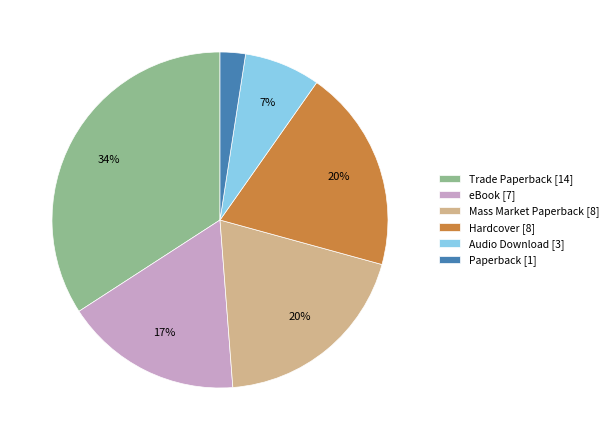

To the nearest percent, what portion does eBook [7] represent?

17%